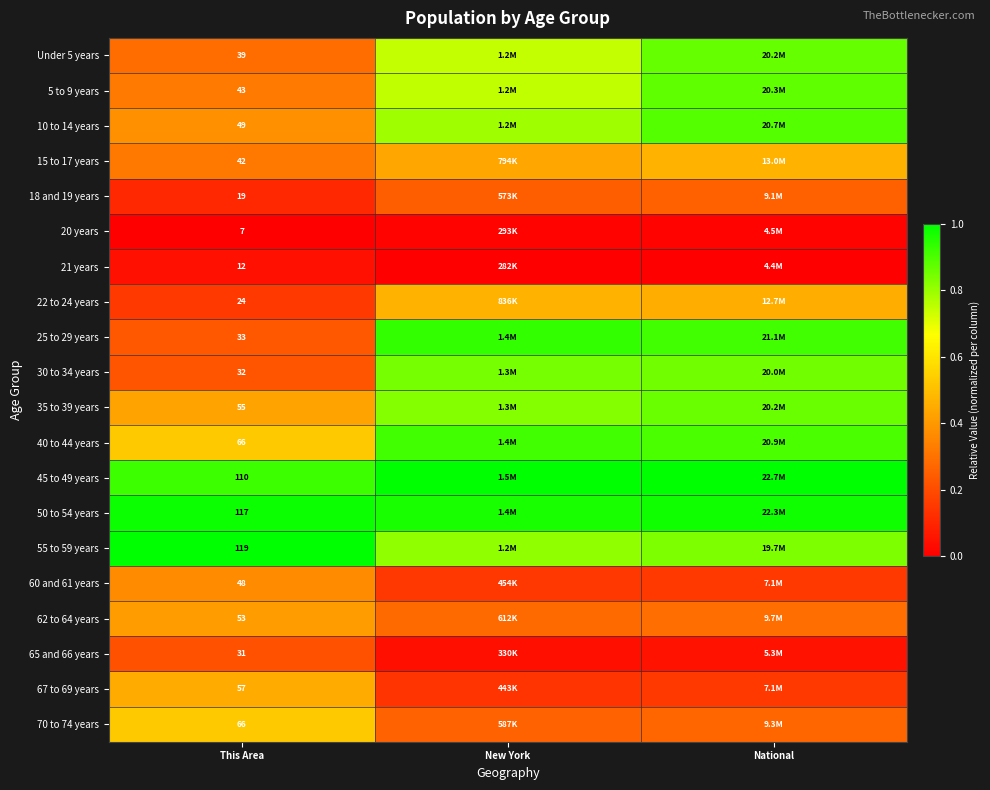

How many data points does each series have?

3